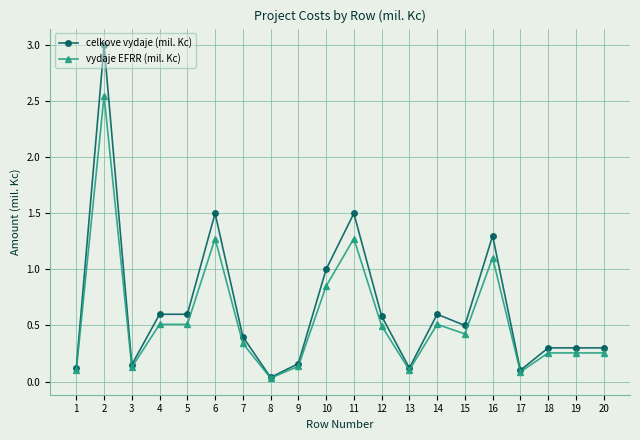

What is the value of the celkove vydaje (mil. Kc) point at the 10th from the left?

1.0